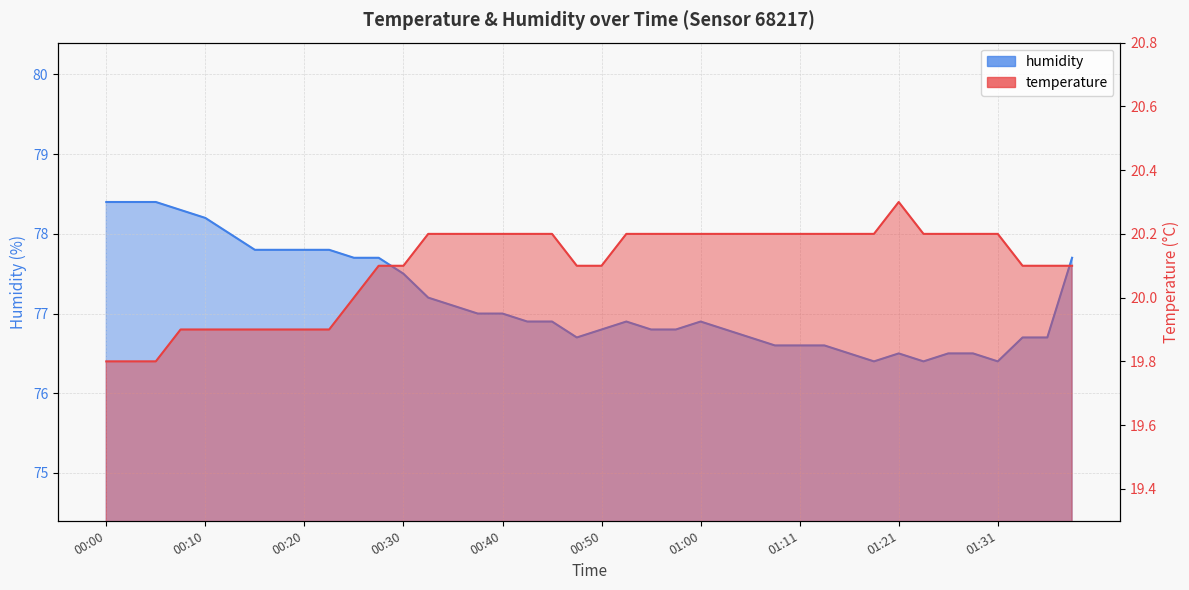

Where is the first local maximum for temperature?

01:21